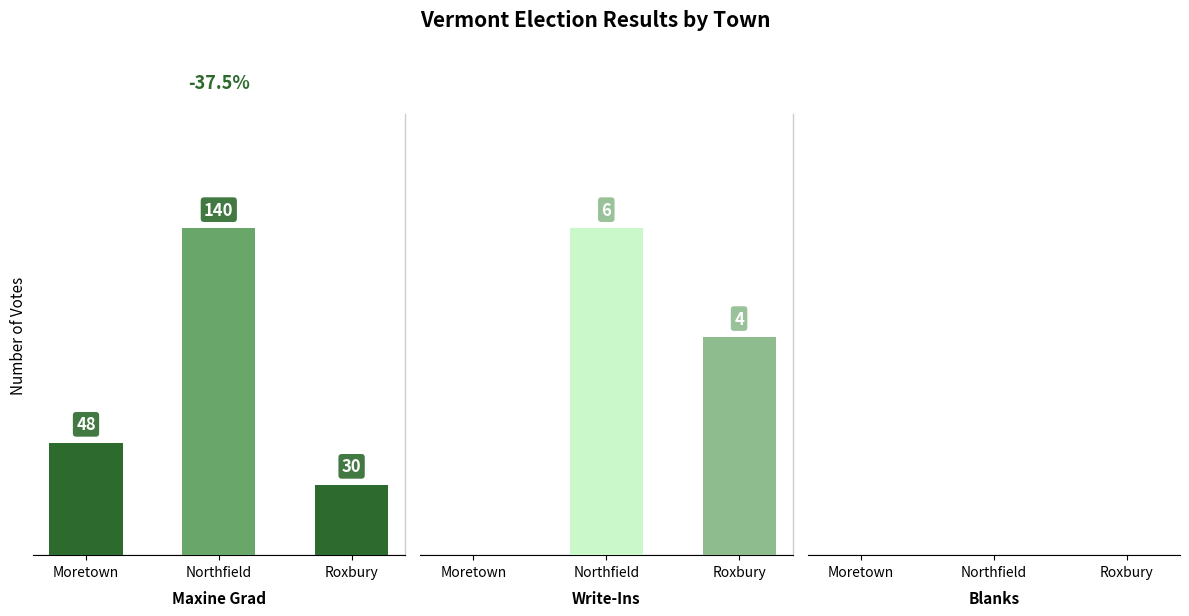

At Roxbury, list the series in order from largest to smallest.

Maxine Grad, Write-Ins, Blanks